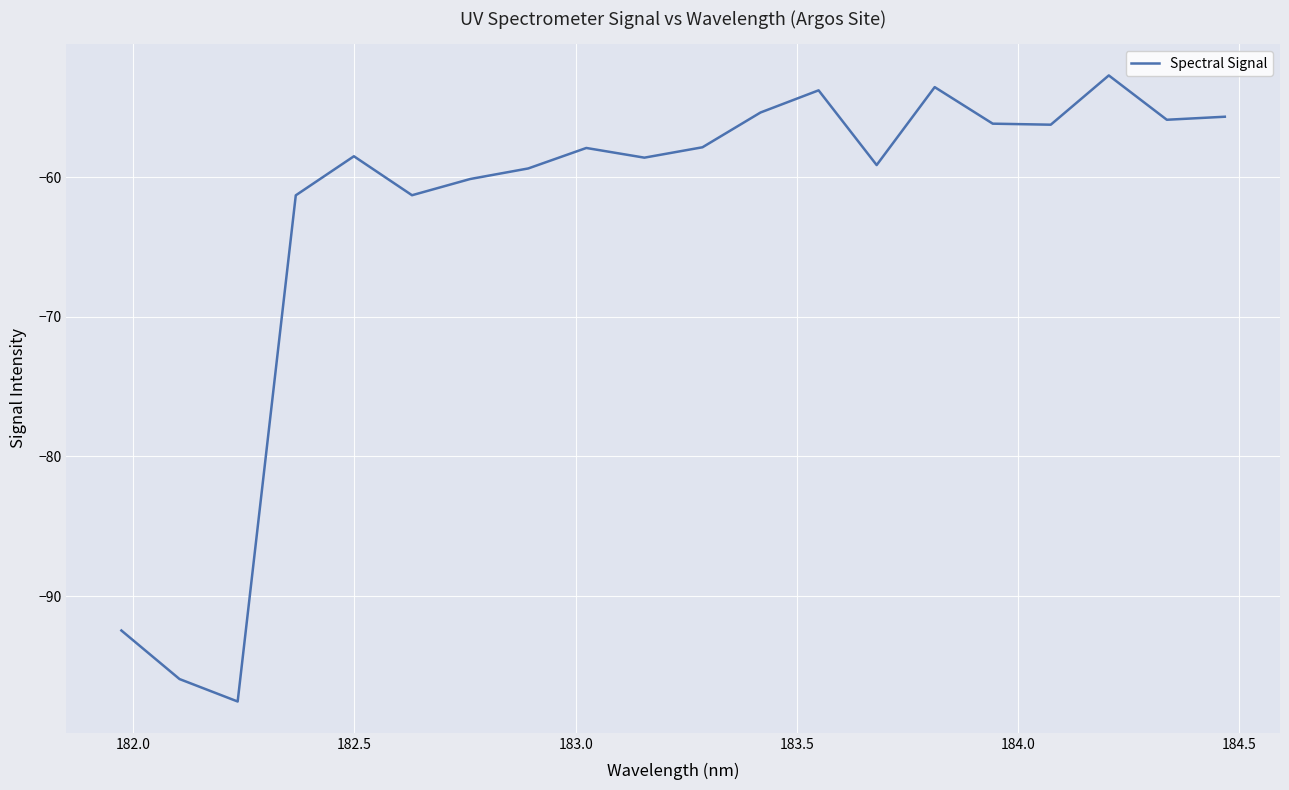

What is the maximum value shown in the chart?

-52.7